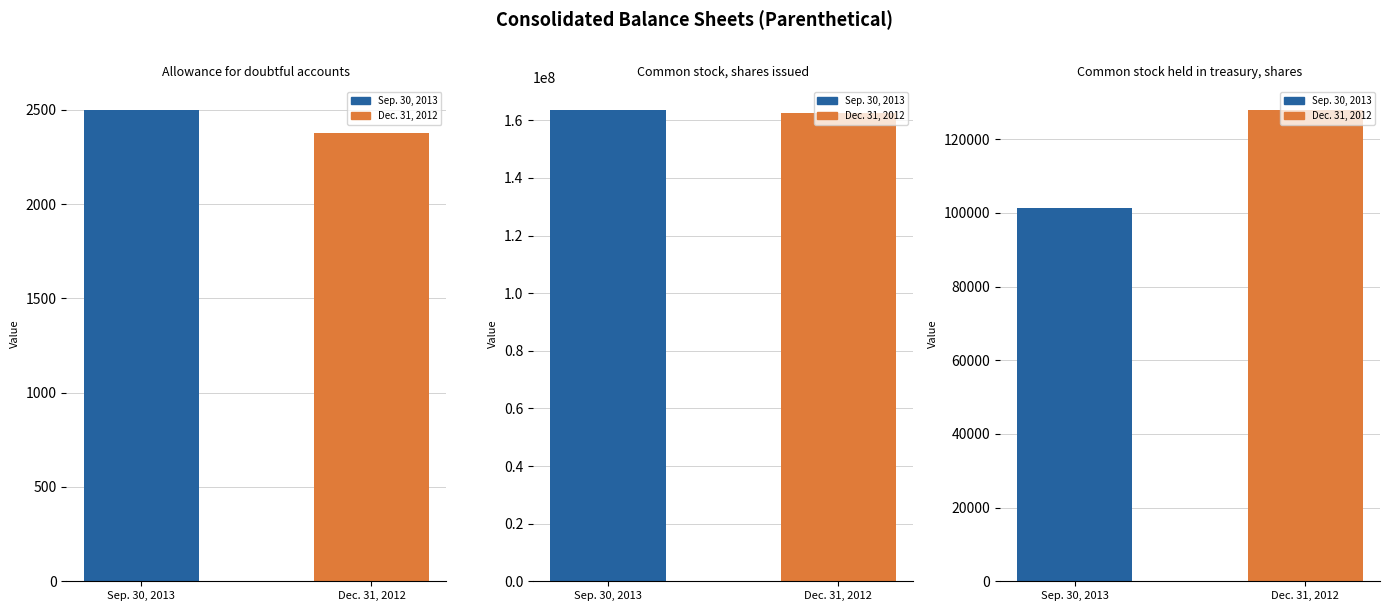

Is the value of Sep. 30, 2013 at Common stock held in treasury, shares greater than the value of Dec. 31, 2012 at Common stock, shares issued?

No